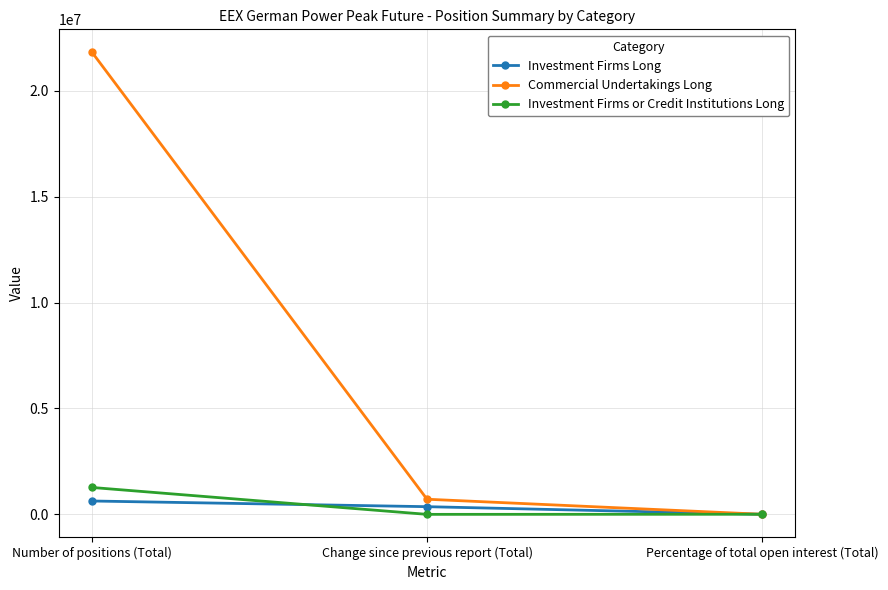

Between Number of positions (Total) and Percentage of total open interest (Total), which series saw the biggest shift?

Commercial Undertakings Long